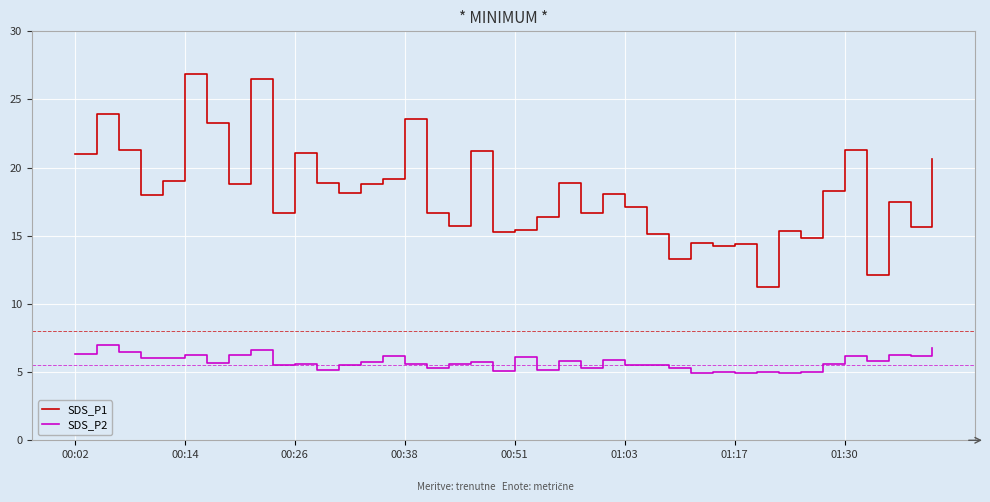

Which series has the largest total across all categories?

SDS_P1